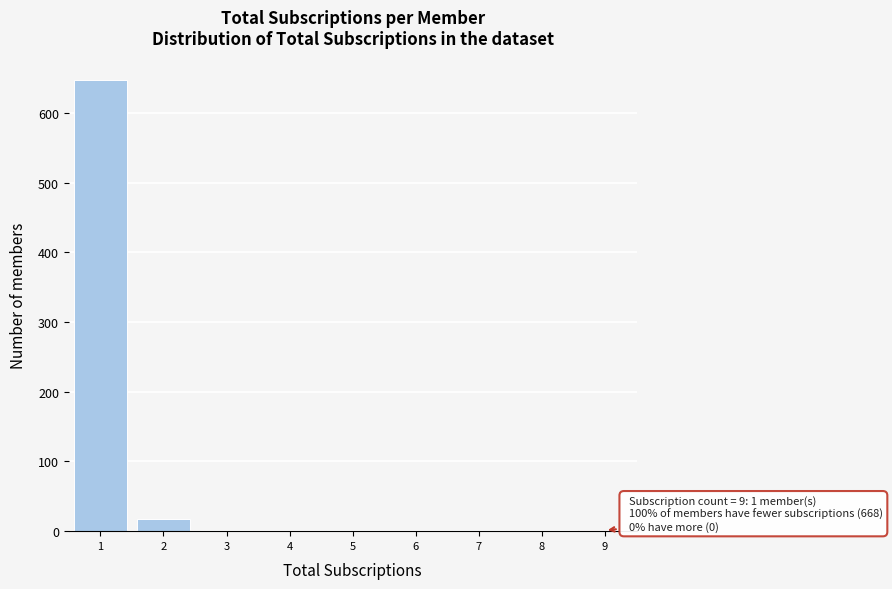

Over which range of the x-axis is the bar tallest?

0.5 to 1.5